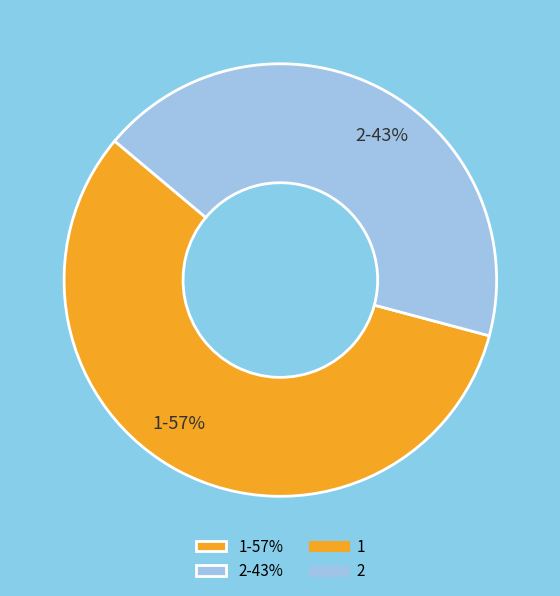

How many segments does this pie chart have?

2